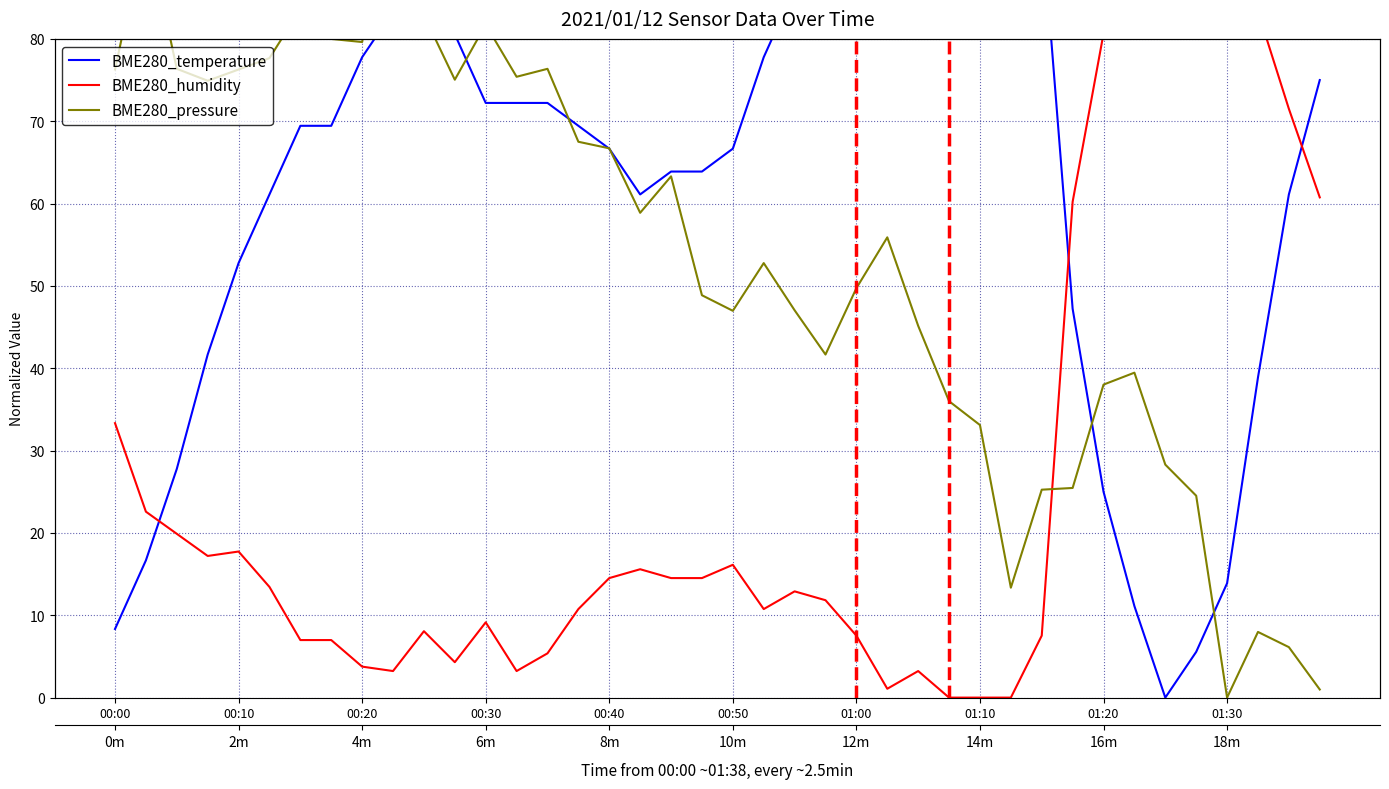

What position from the right is 30?

10